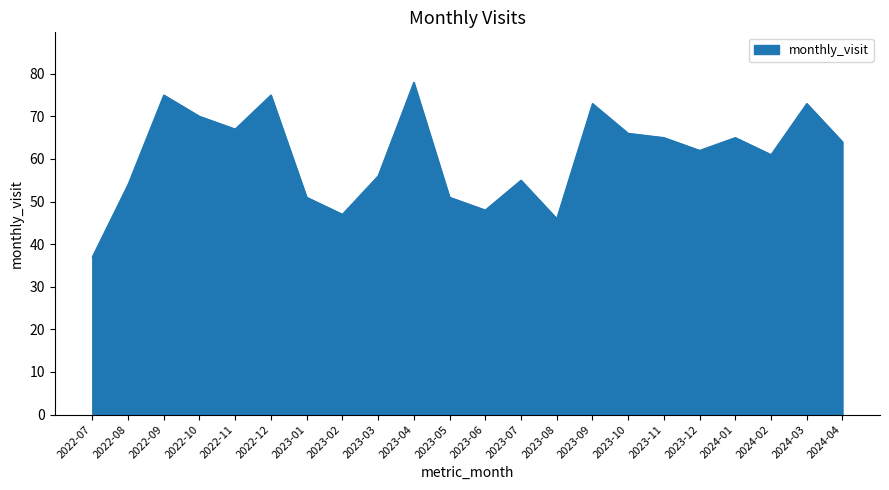

What position from the right is 2023-07?

10